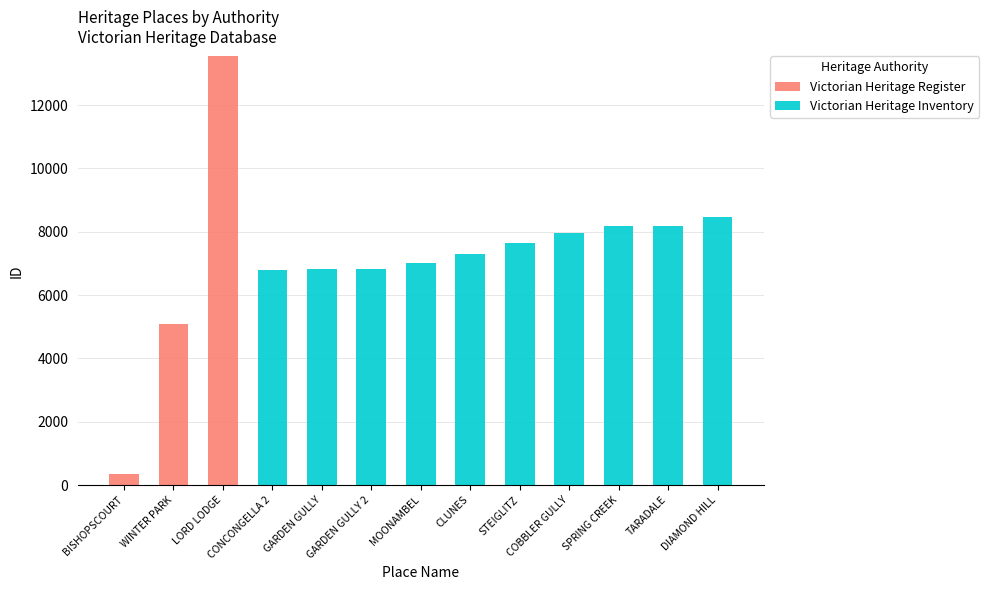

Count the number of data series in this chart.

2